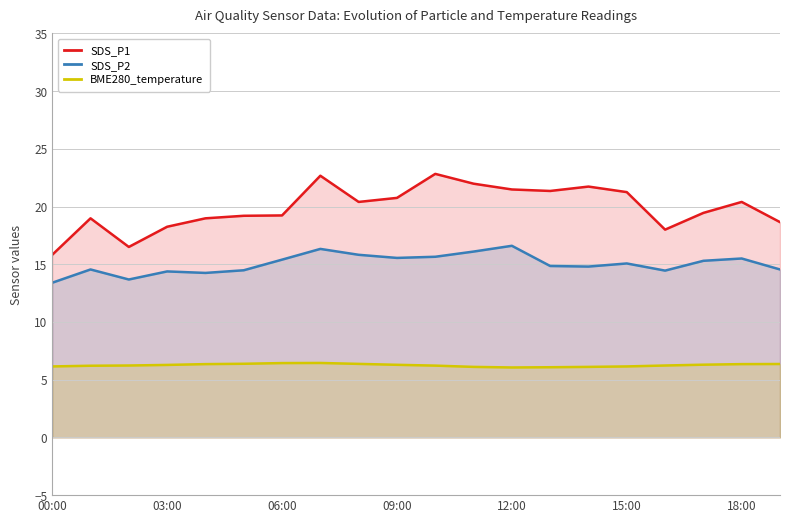

True or false: SDS_P2 has a value of 16.6 at 12:00.

True